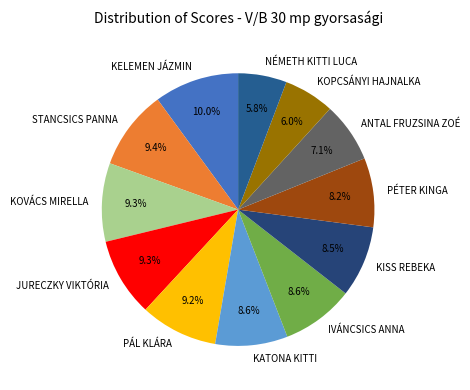

True or false: JURECZKY VIKTÓRIA accounts for 1% of the total.

False